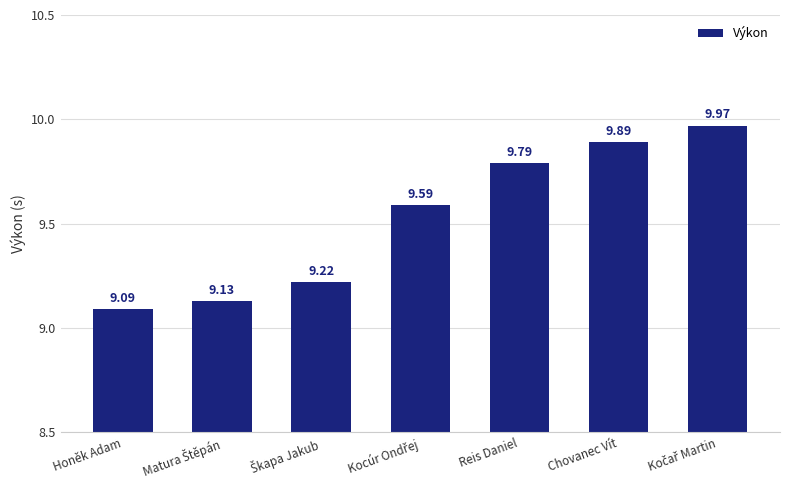

How many bars are there in total?

7